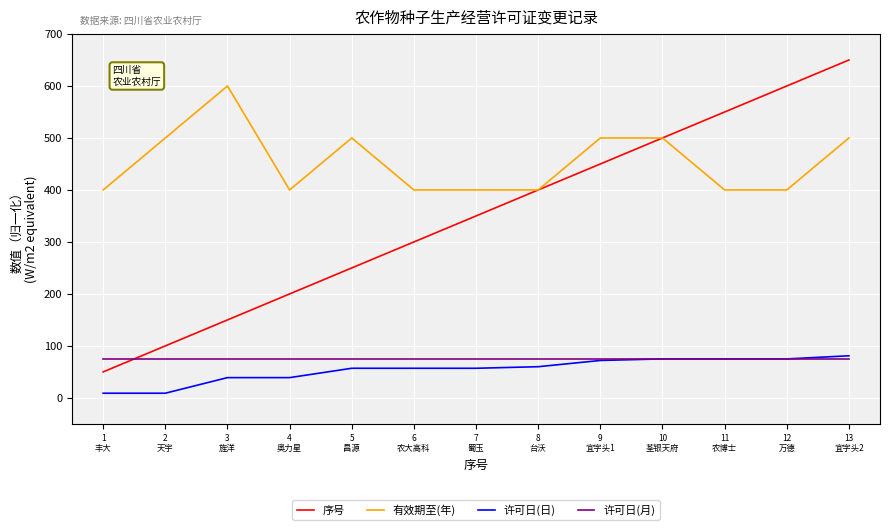

True or false: 许可日(月) and 序号 cross at least once.

True